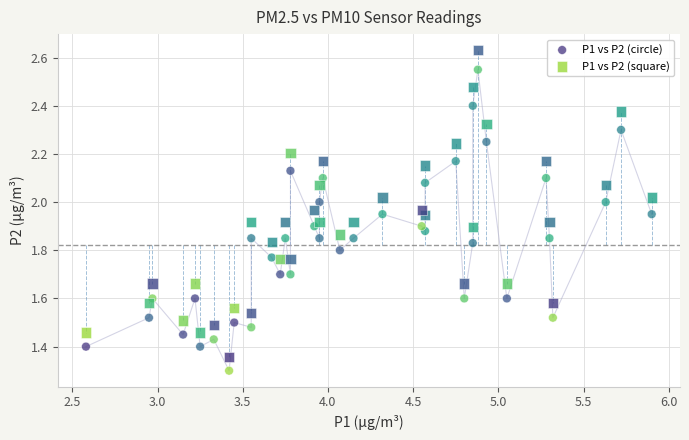

What are all the series names shown in the legend?

P1 vs P2 (circle), P1 vs P2 (square)